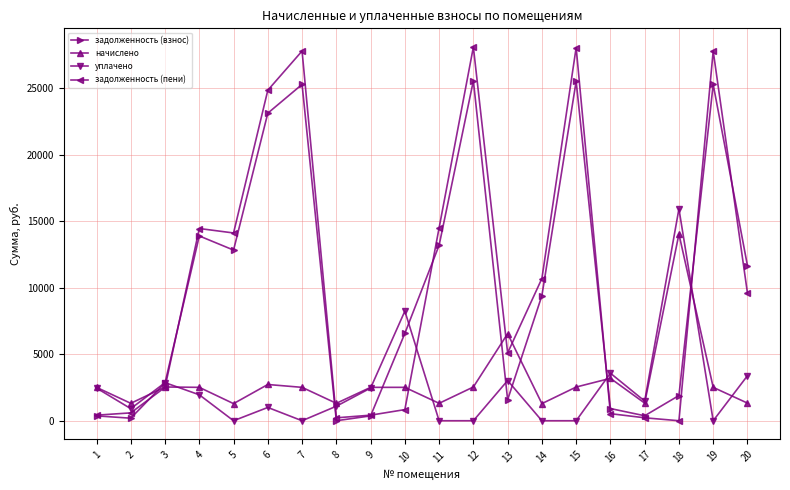

After their last crossing, which series has the higher values: начислено or уплачено?

уплачено